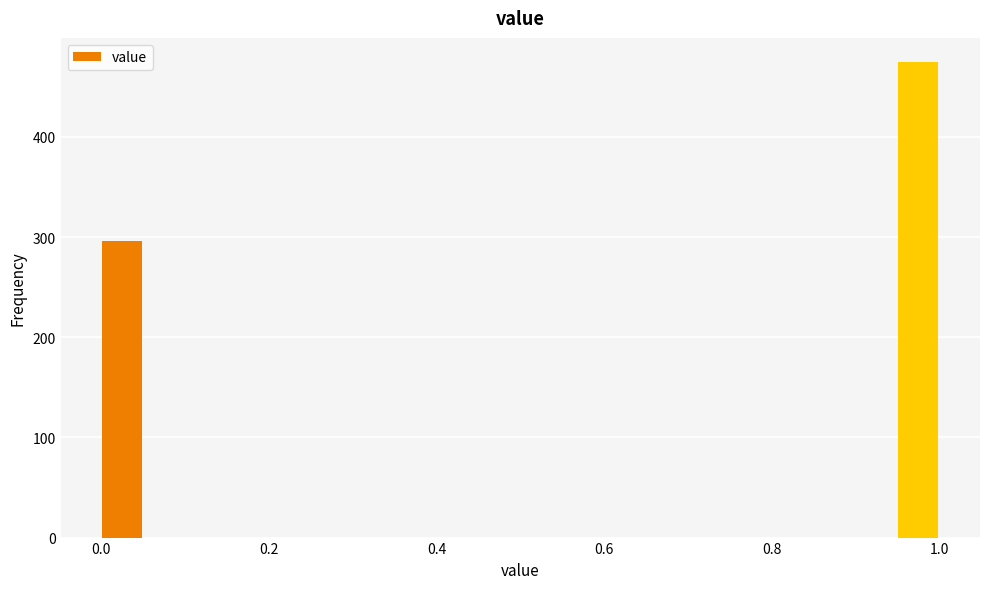

Read against the x-axis, roughly where is the centre of the tallest bar?

0.98